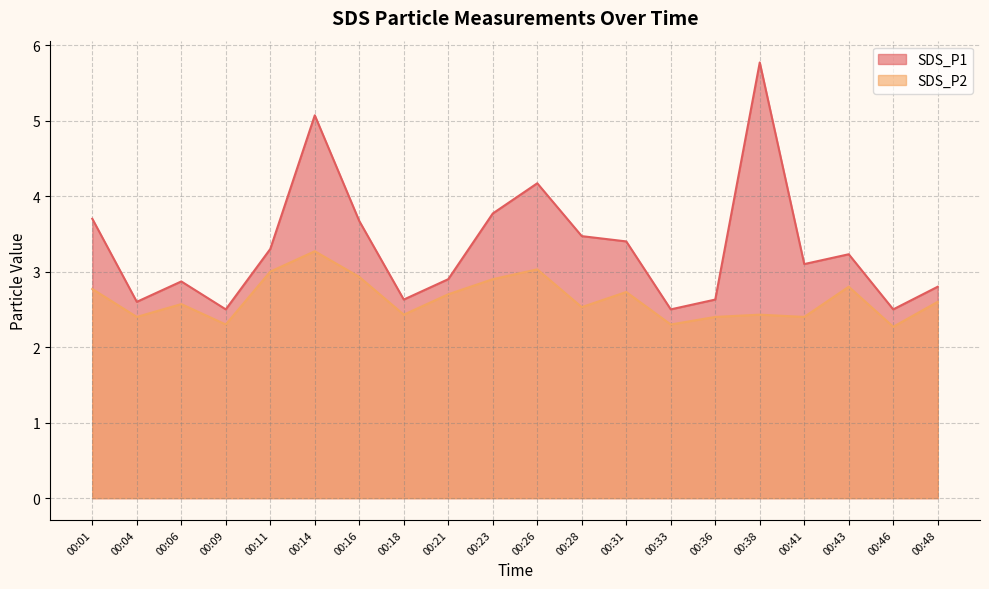

Reading right to left, what are all the values shown in this chart?

SDS_P1: 00:48=2.8	00:46=2.5	00:43=3.2	00:41=3.1	00:38=5.8	00:36=2.6	00:33=2.5	00:31=3.4	00:28=3.5	00:26=4.2	00:23=3.8	00:21=2.9	00:18=2.6	00:16=3.7	00:14=5.1	00:11=3.3	00:09=2.5	00:06=2.9	00:04=2.6	00:01=3.7
SDS_P2: 00:48=2.6	00:46=2.3	00:43=2.8	00:41=2.4	00:38=2.4	00:36=2.4	00:33=2.3	00:31=2.7	00:28=2.5	00:26=3.0	00:23=2.9	00:21=2.7	00:18=2.4	00:16=2.9	00:14=3.3	00:11=3.0	00:09=2.3	00:06=2.6	00:04=2.4	00:01=2.8